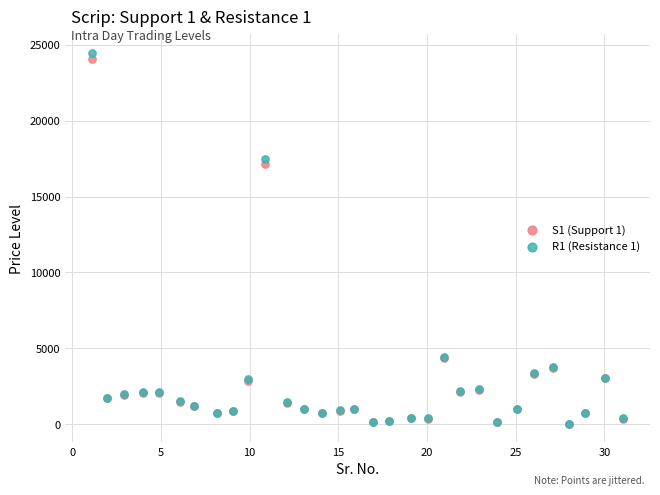

Across all series, what Y value is closest to 12259?

17140.1